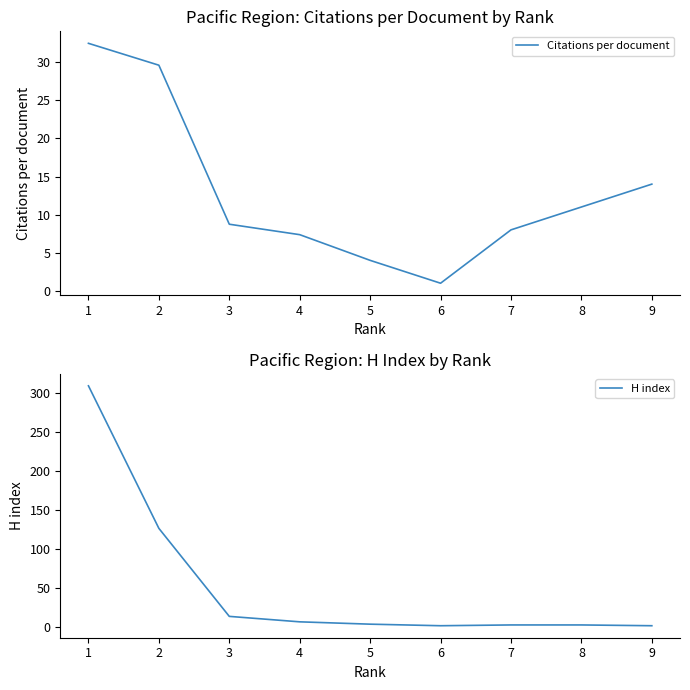

What is the sum of all Citations per document values?

116.2